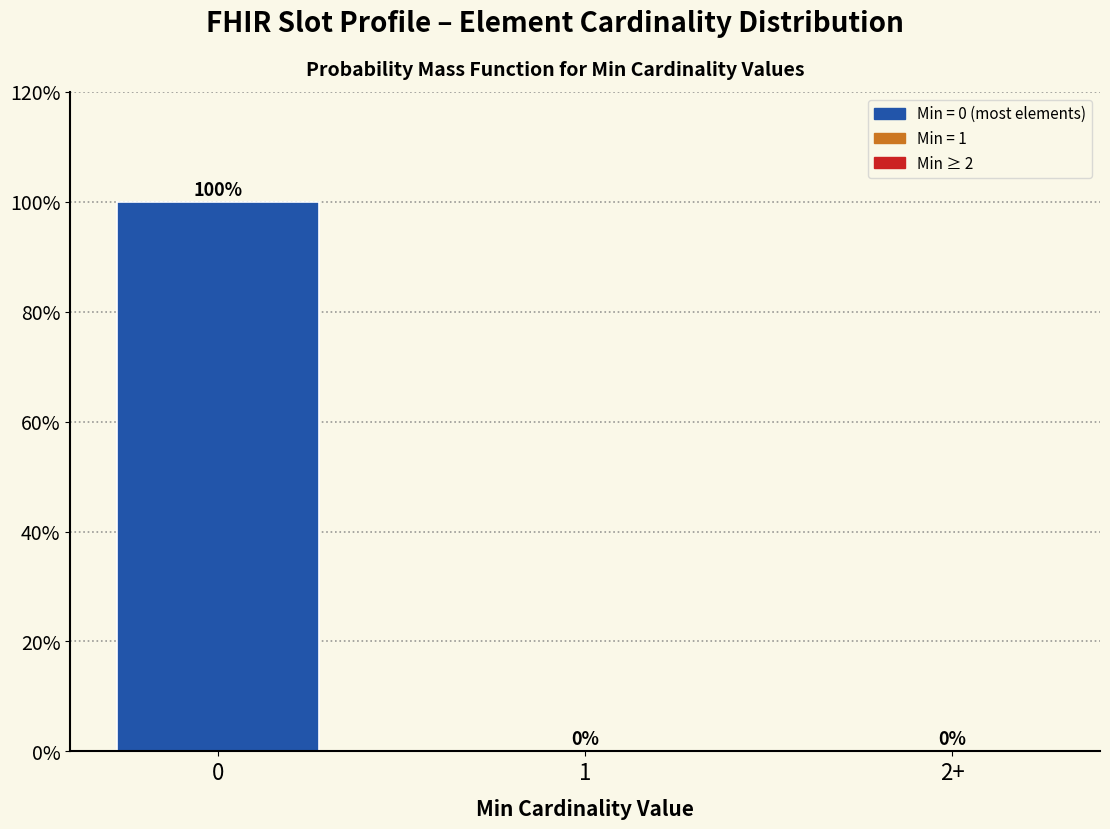

Reading left to right, what are all the values shown in this chart?

0=100	1=0	2+=0